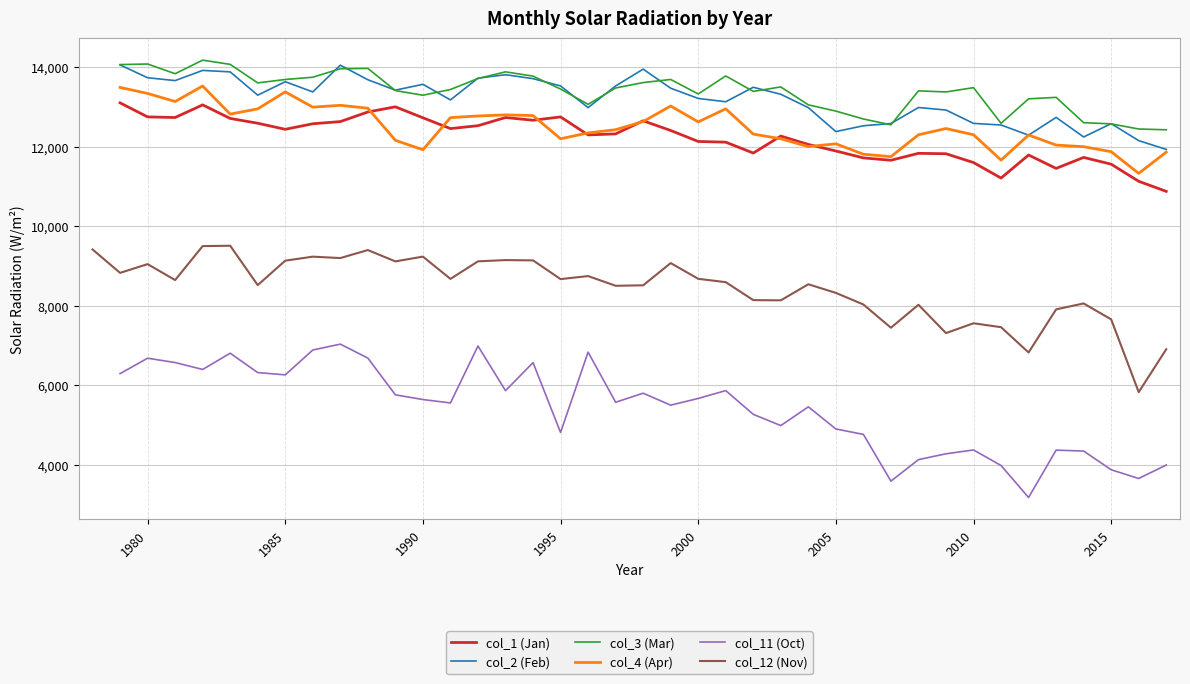

How many series are shown in this chart?

6